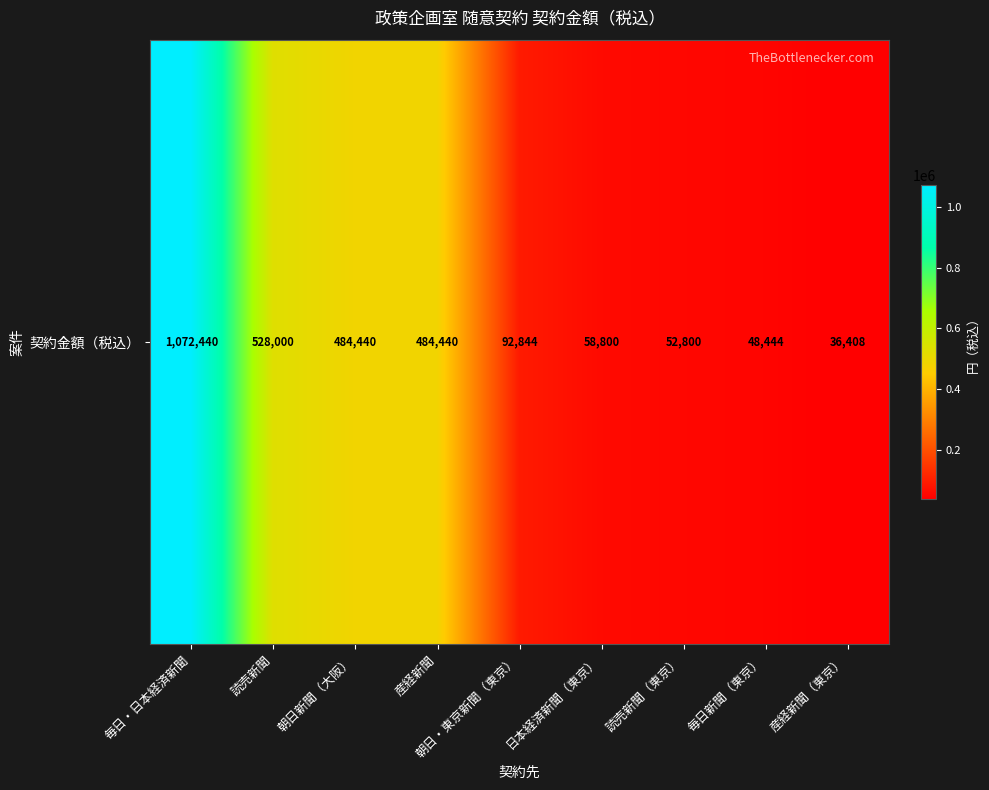

How many data points are less than 92844?

4